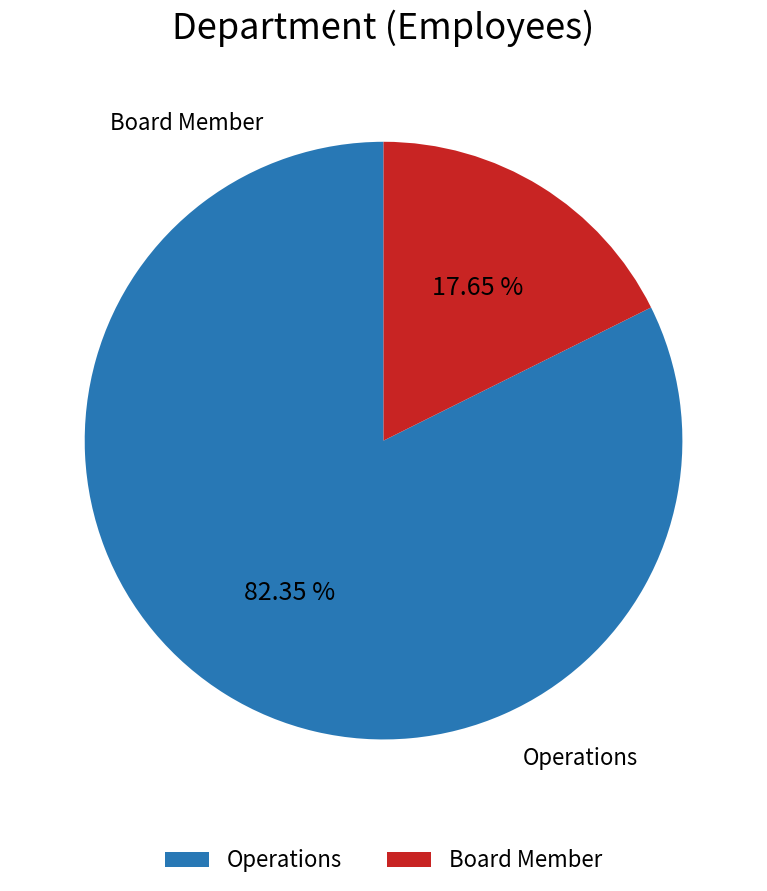

Is it true that Operations is 97% of the pie?

False